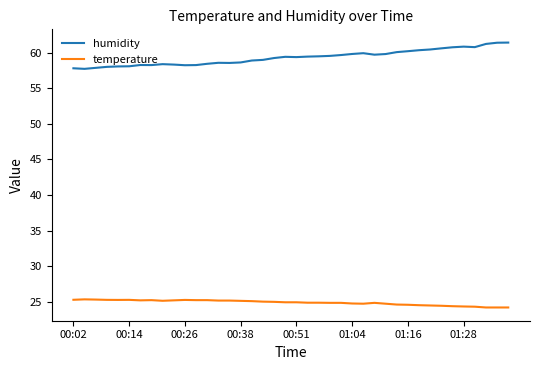

True or false: temperature and humidity cross at least once.

False